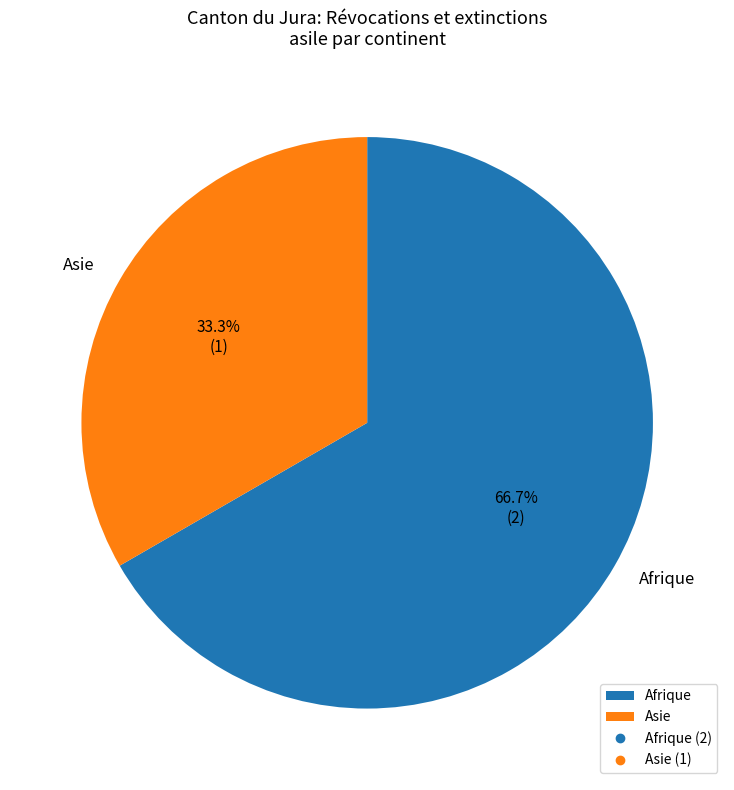

What is the ratio of the value at Afrique to the value at Asie?

2.0